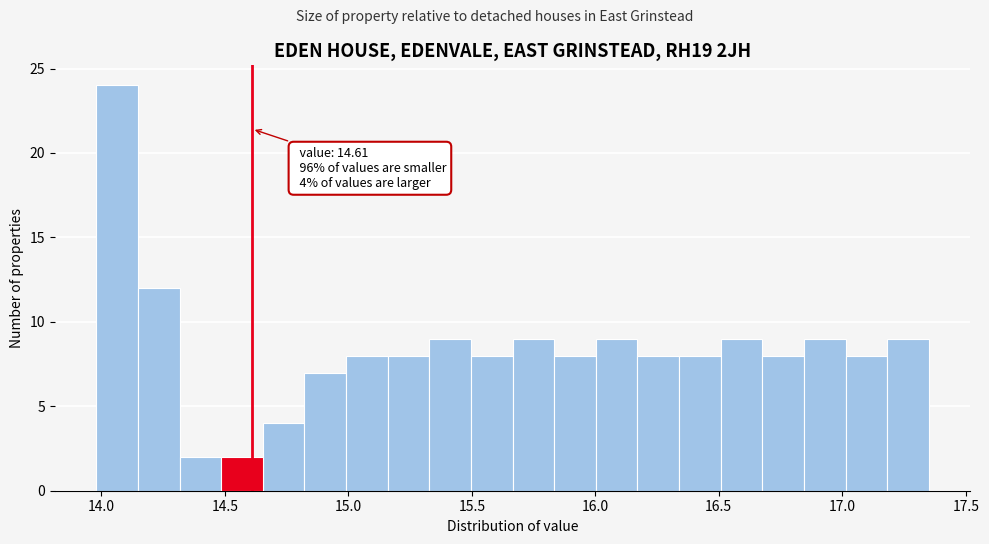

Read against the x-axis, roughly where is the centre of the tallest bar?

14.05